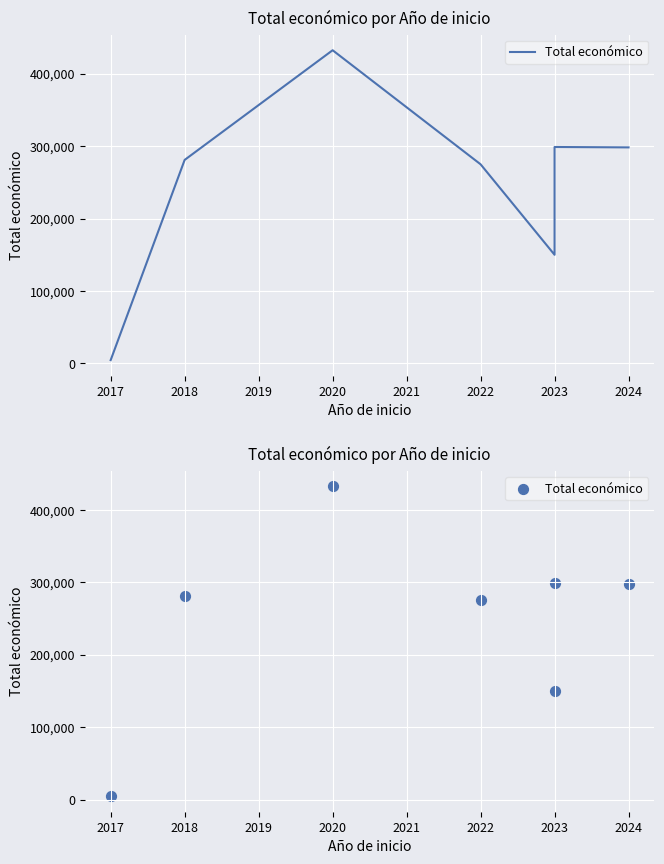

What is the change in value from 2020 to 2023?

-133539.0